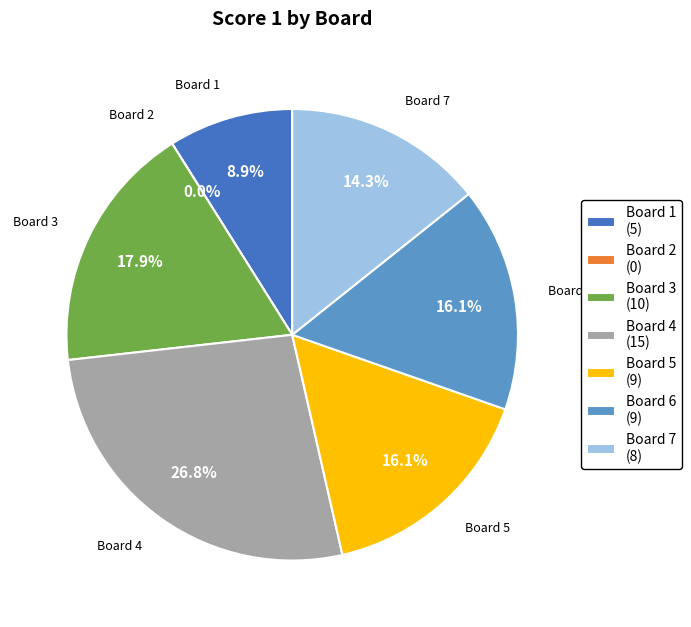

Combined, do 1 and 4 account for over 50%?

No